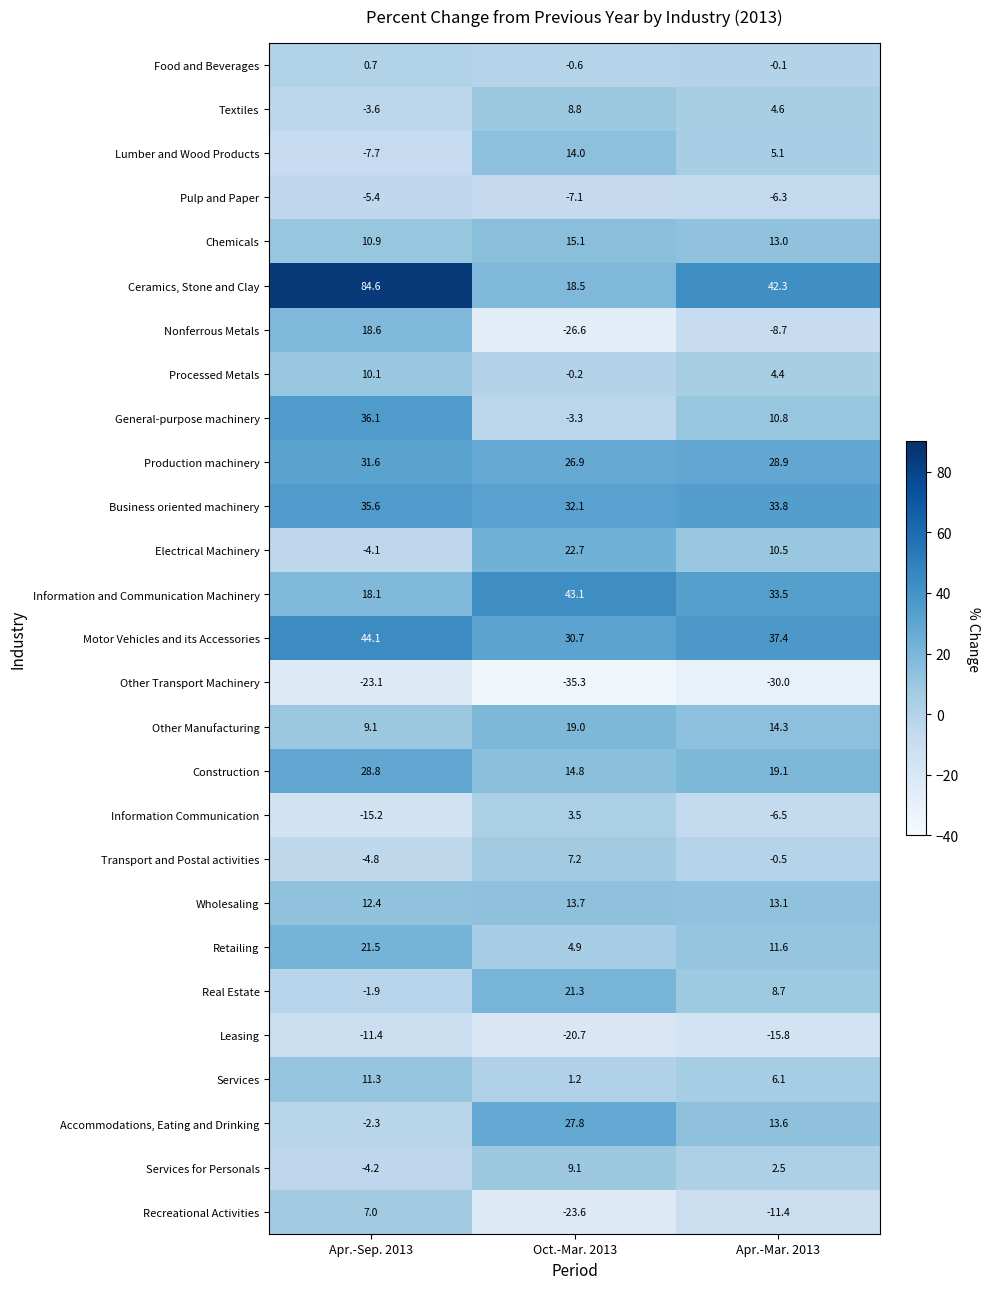

What is the total value across all series at Apr.-Mar. 2013?

234.0